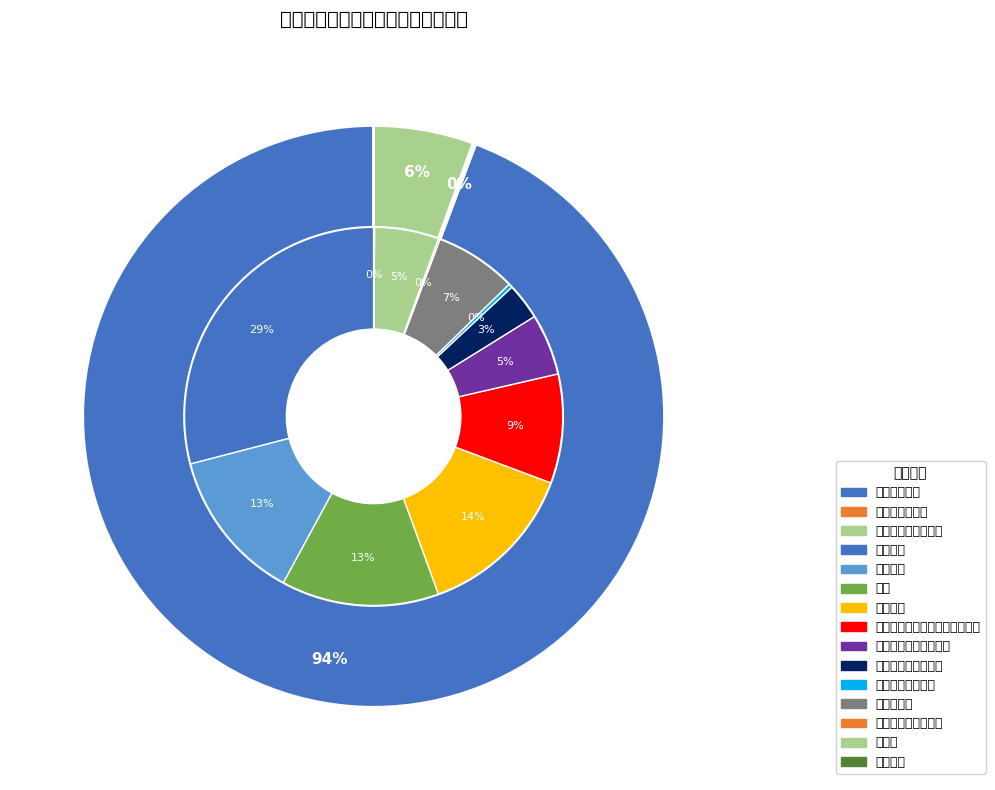

How many segments does this pie chart have?

3